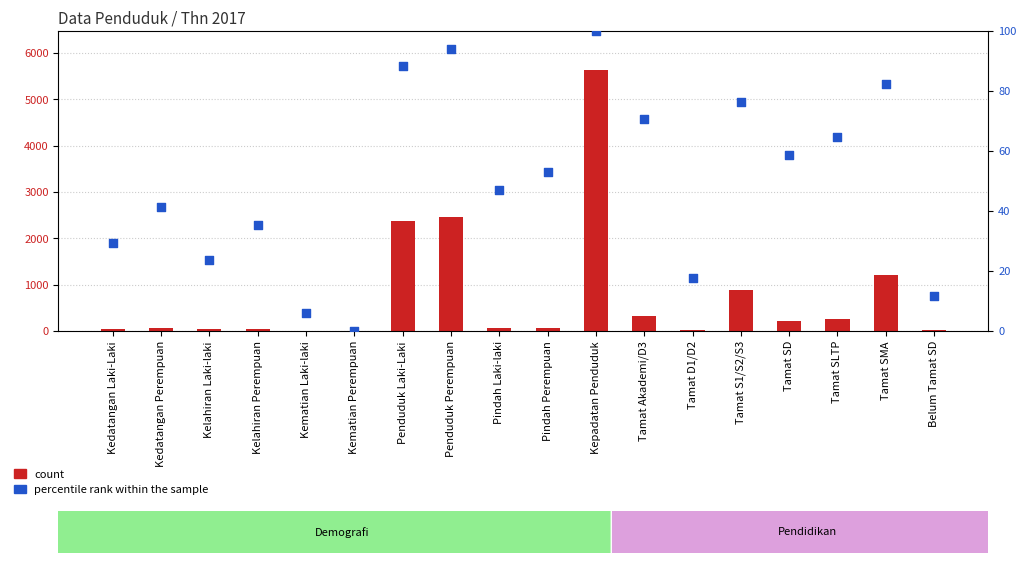

At which category is the sum across all series the highest?

Kepadatan Penduduk